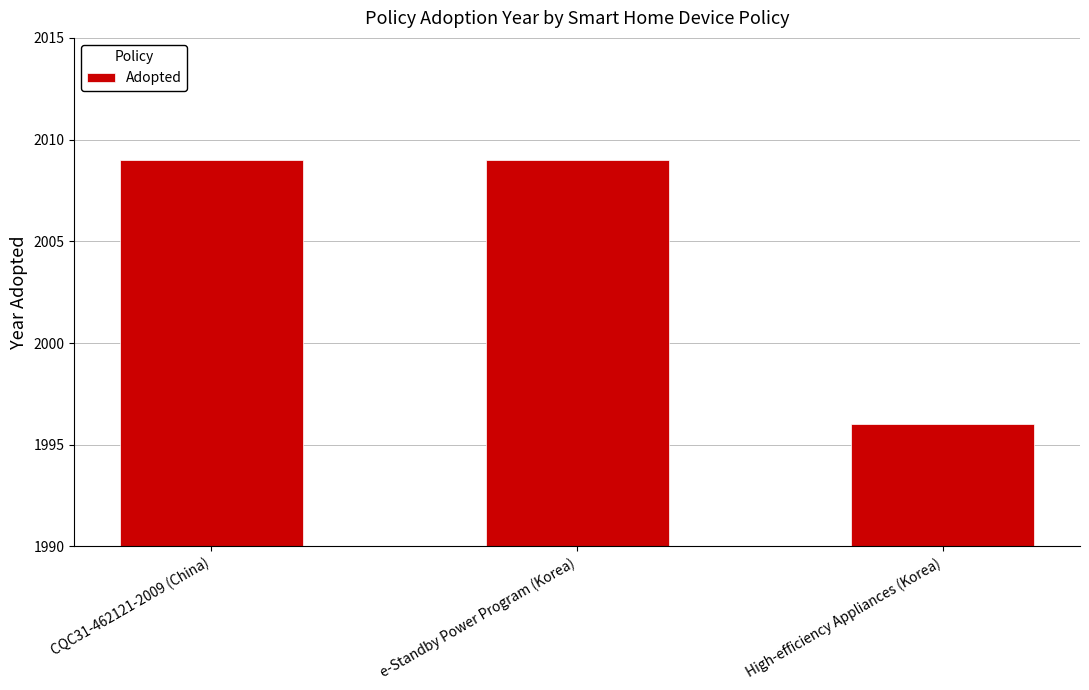

Where is the data nearest to the value 2002?

High-efficiency Appliances (Korea)